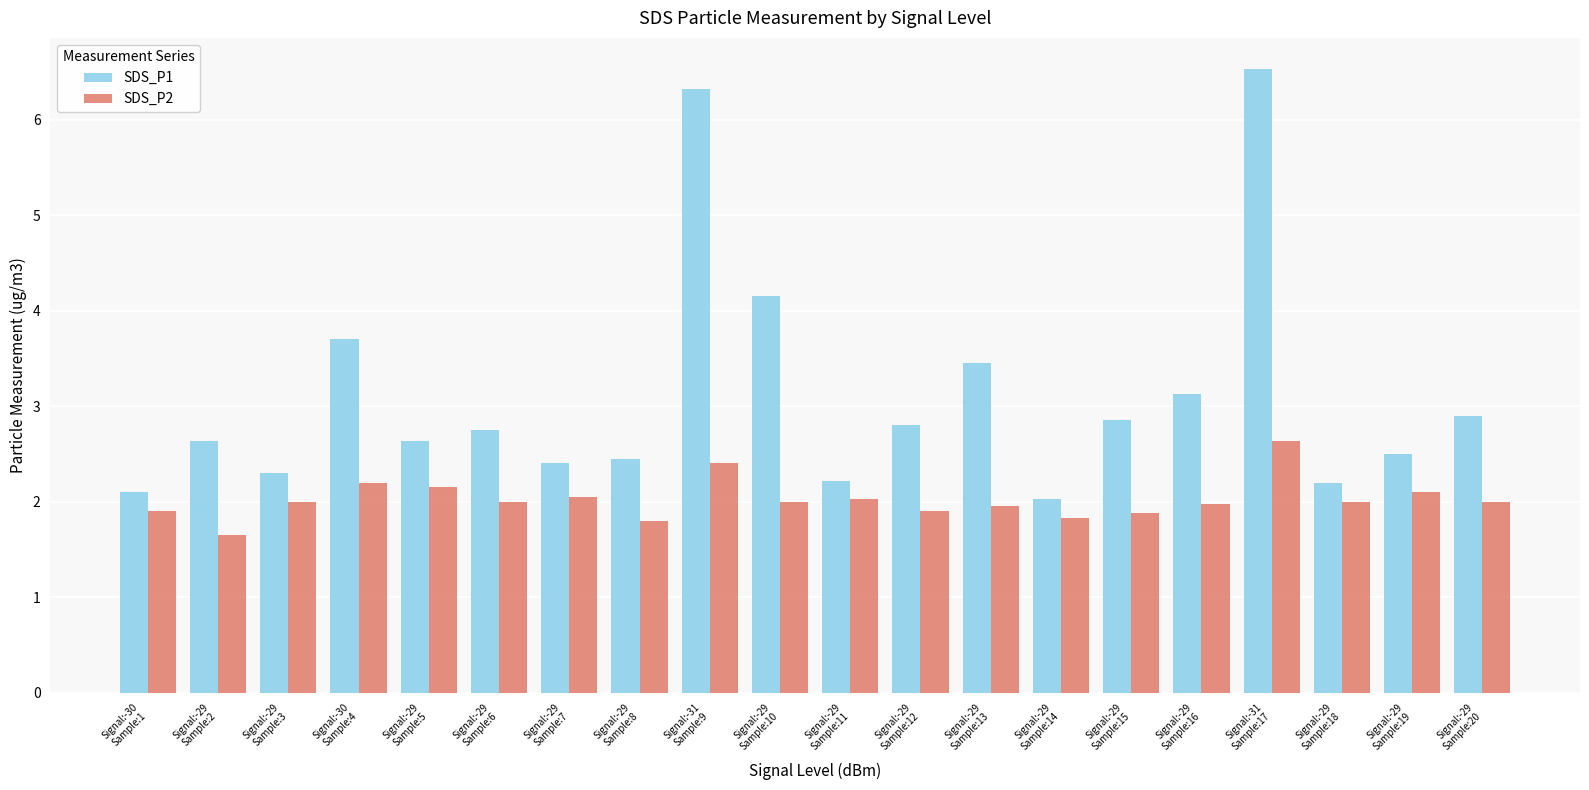

At how many categories does at least one series exceed 3?

6